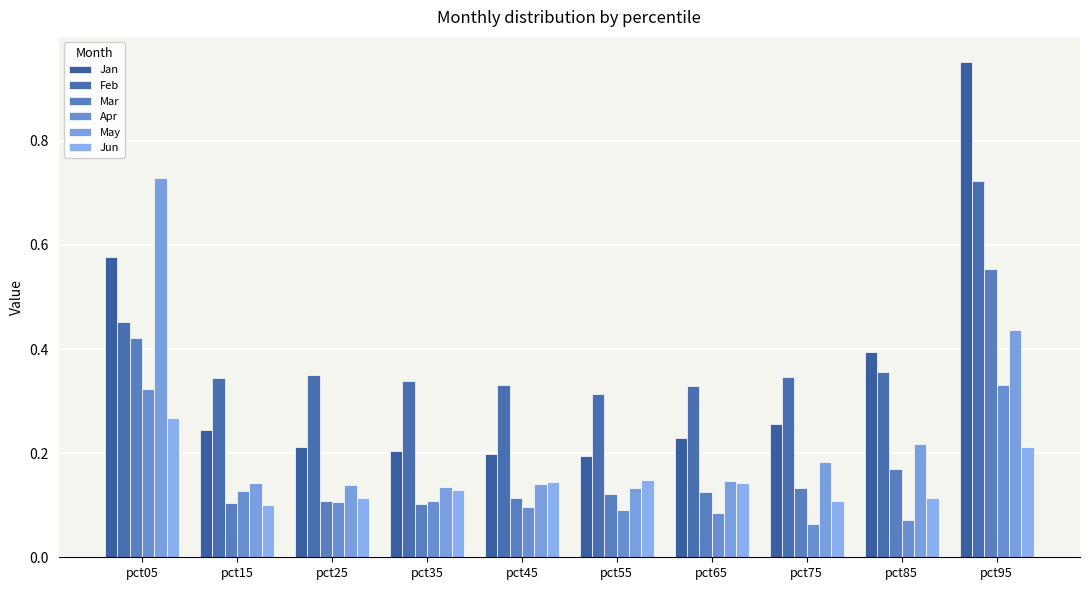

How many groups of bars are there?

10